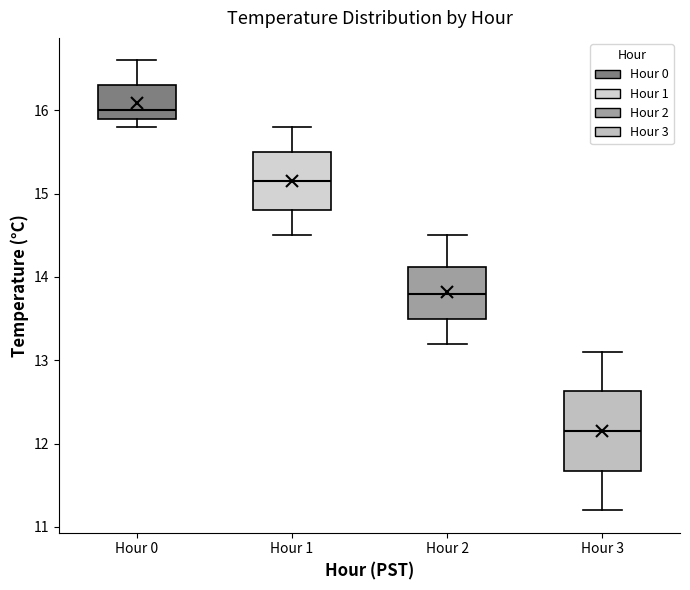

Reading left to right, read every box against the y-axis: the position of its median line, the range the box covers, and the ends of its whiskers. The values are not printed on the chart, so give them approximately, as read against the axis.

Hour 0: median 16.0, box 15.9 to 16.3, whiskers 15.8 to 16.6
Hour 1: median 15.2, box 14.8 to 15.5, whiskers 14.5 to 15.8
Hour 2: median 13.8, box 13.5 to 14.1, whiskers 13.2 to 14.5
Hour 3: median 12.2, box 11.7 to 12.6, whiskers 11.2 to 13.1